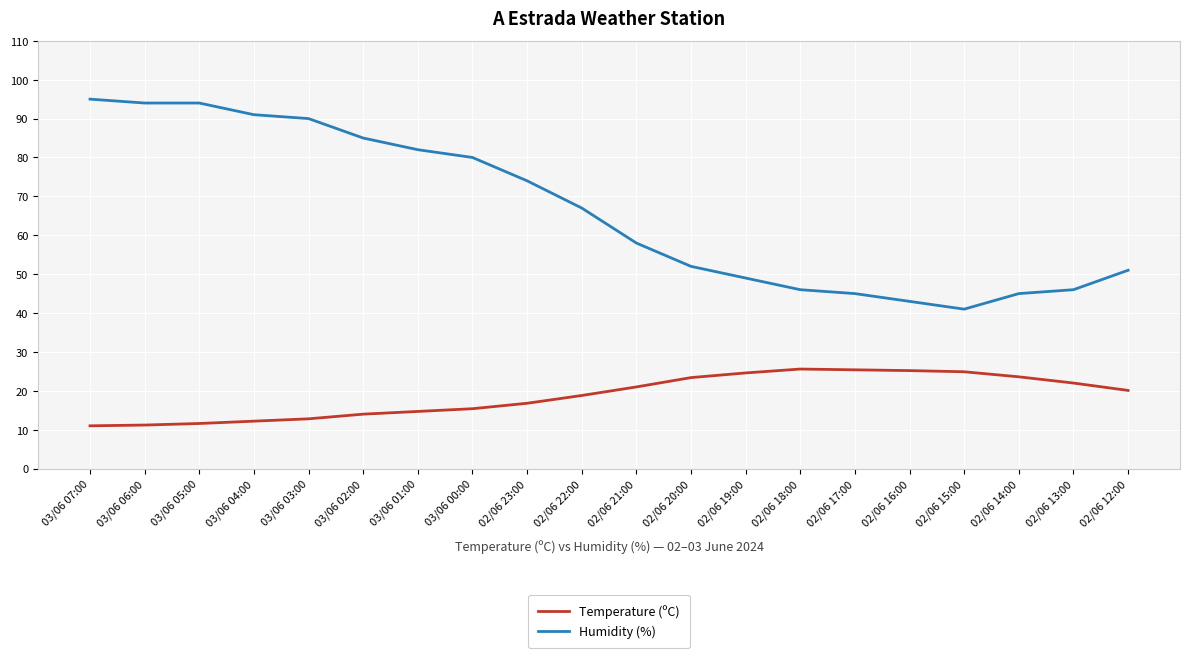

True or false: Humidity (%) and Temperature (ºC) intersect in this chart.

False